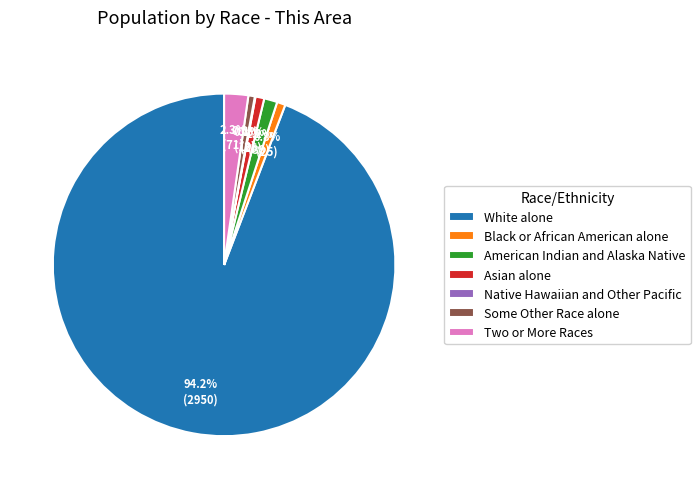

Which slice is the largest?

White alone